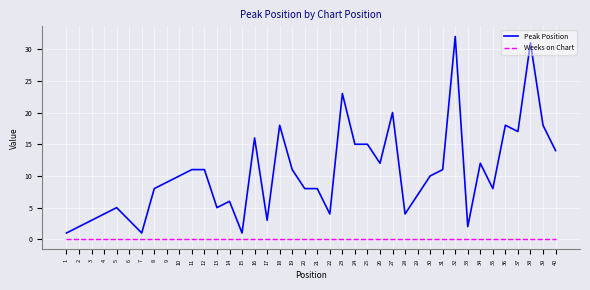

List the series in order of their overall mean, lowest first.

Weeks on Chart, Peak Position